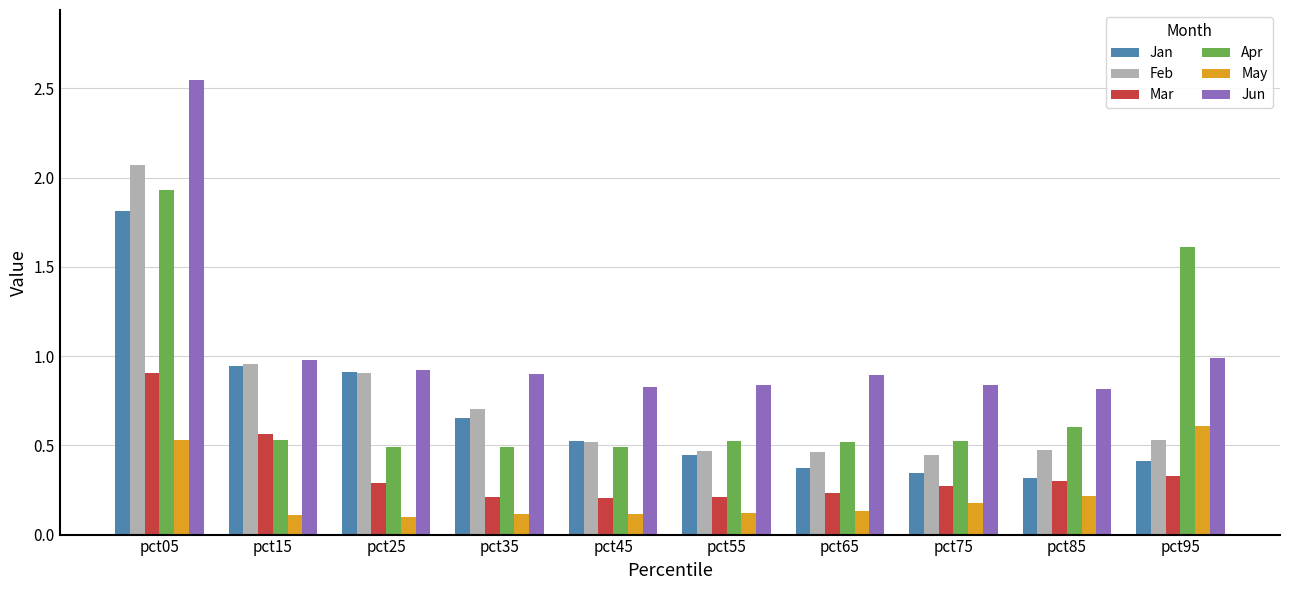

At which category does the chart reach its peak across all series?

pct05